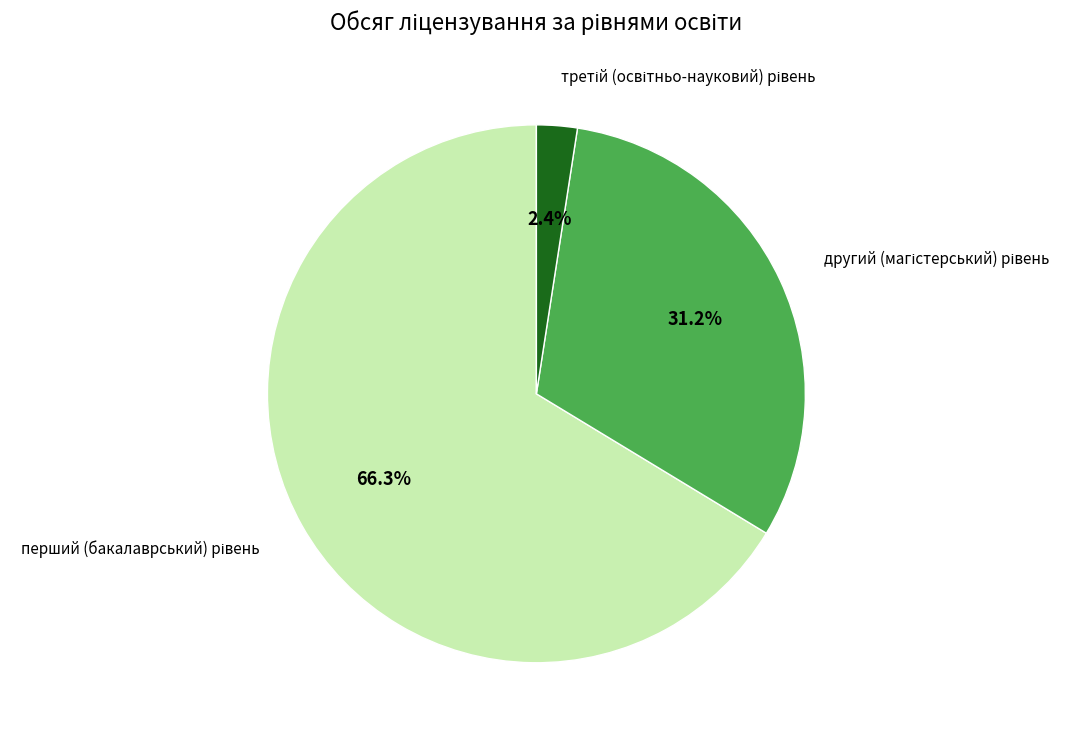

Is there a majority slice in this chart?

Yes